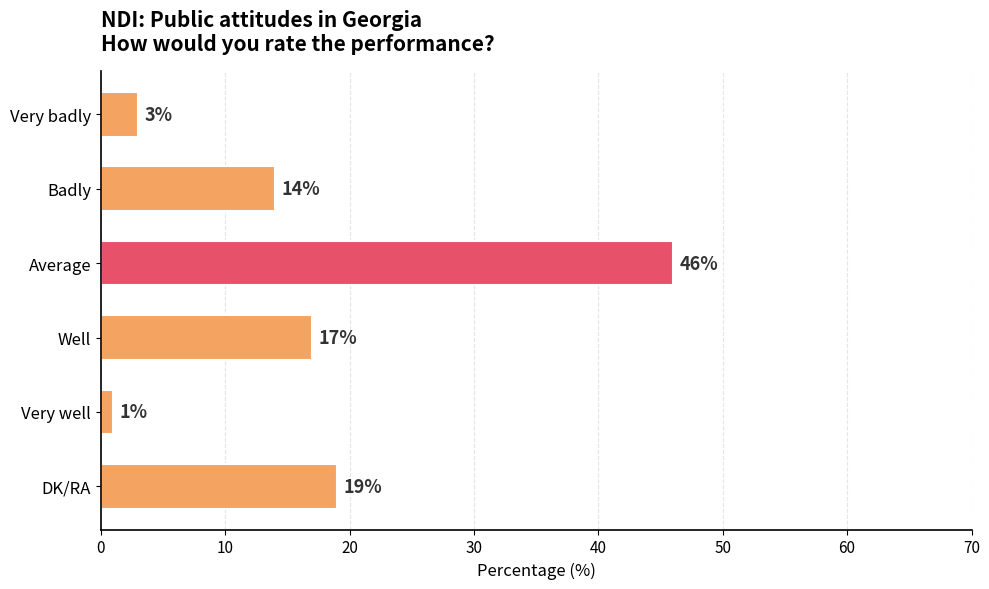

Rank the categories by value from lowest to highest.

Very well, Very badly, Badly, Well, DK/RA, Average